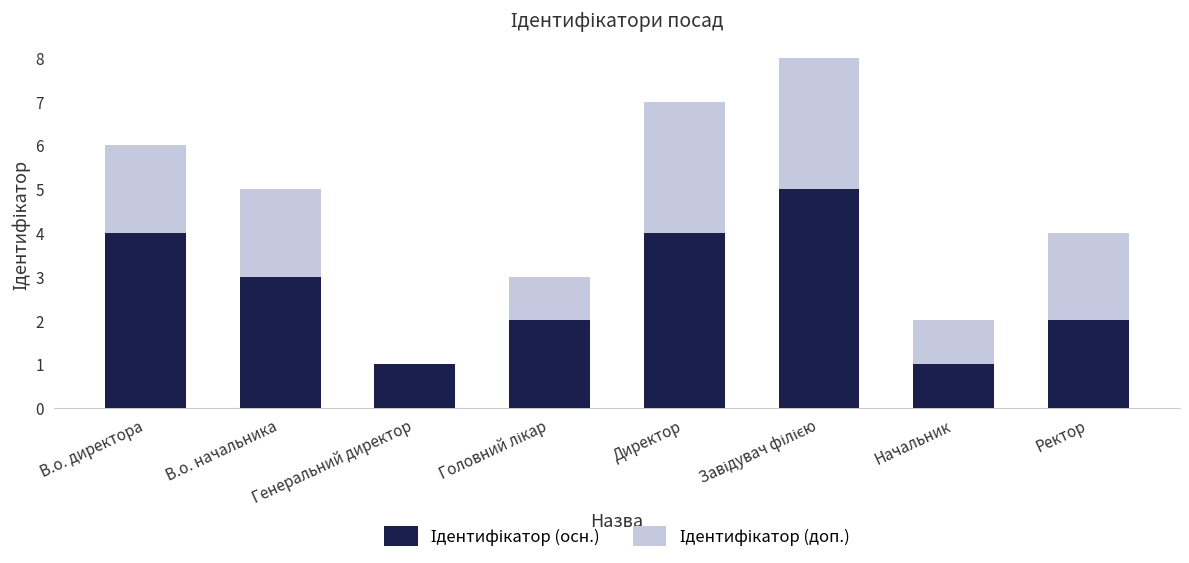

What is the total value across all series at В.о. директора?

6